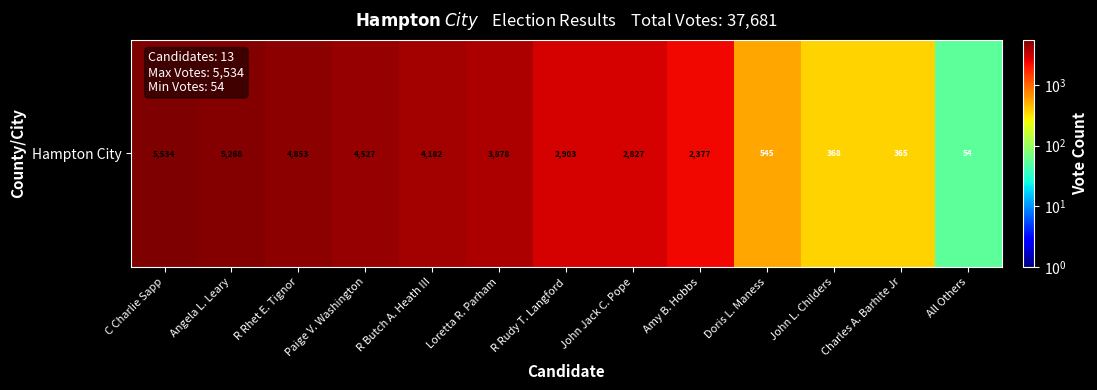

Reading left to right, list all the values displayed in this chart.

C Charlie Sapp=5534	Angela L. Leary=5268	R Rhet E. Tignor=4853	Paige V. Washington=4527	R Butch A. Heath III=4182	Loretta R. Parham=3878	R Rudy T. Langford=2903	John Jack C. Pope=2827	Amy B. Hobbs=2377	Doris L. Maness=545	John L. Childers=368	Charles A. Barhite Jr=365	All Others=54